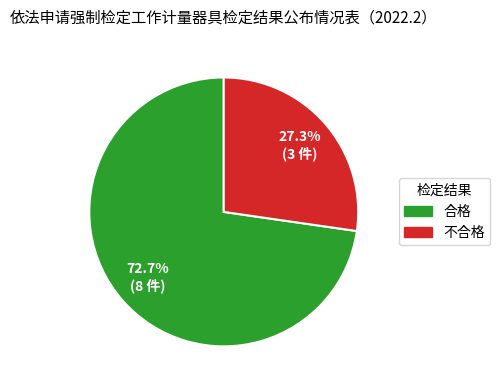

Count the number of slices in the pie.

2